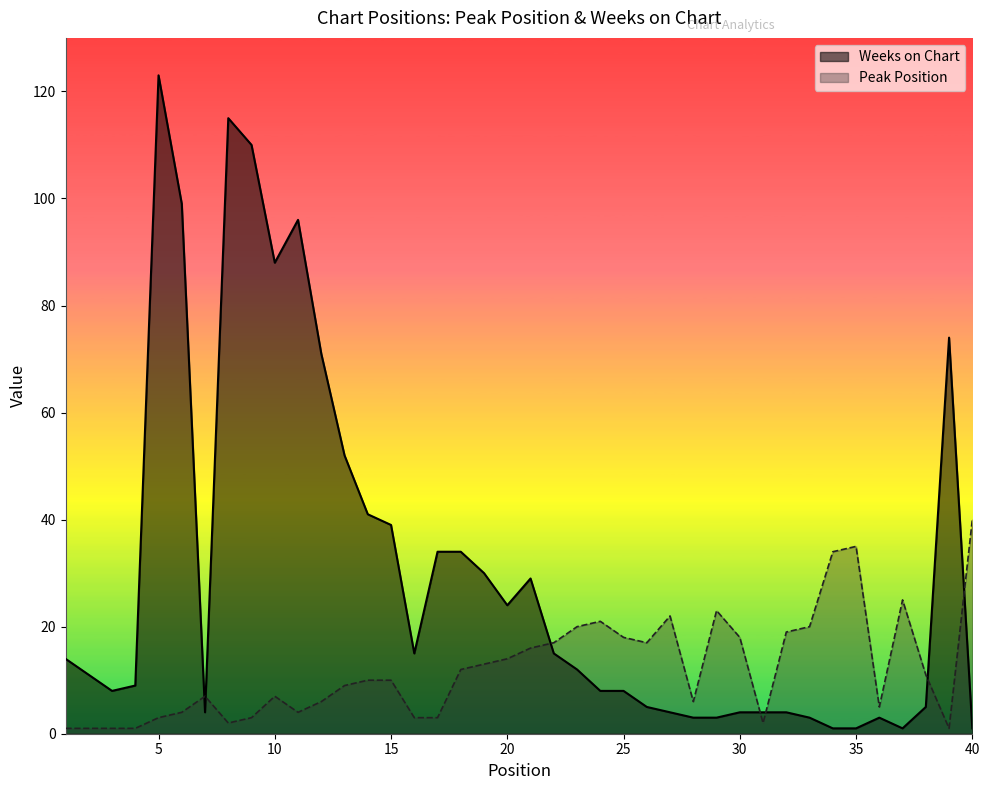

Where is the first local minimum for Peak Position?

8